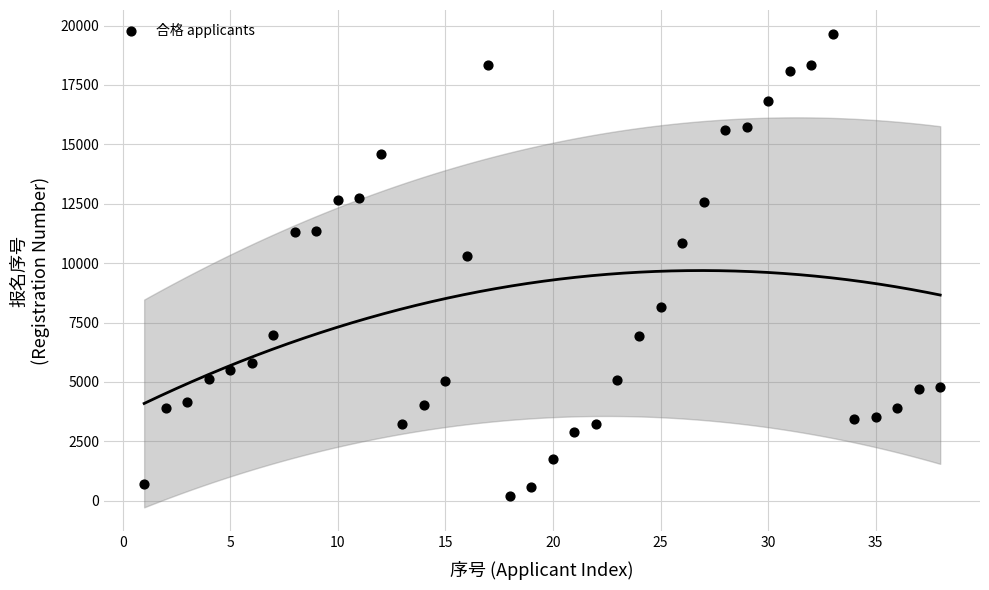

What is the range of X values (max minus min)?

37